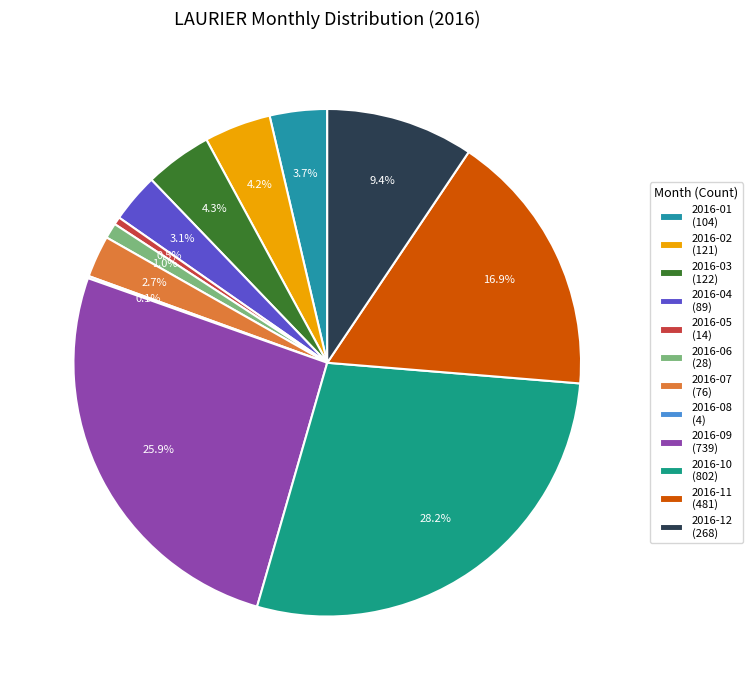

Does 2016-07 account for over 50% of the chart?

No